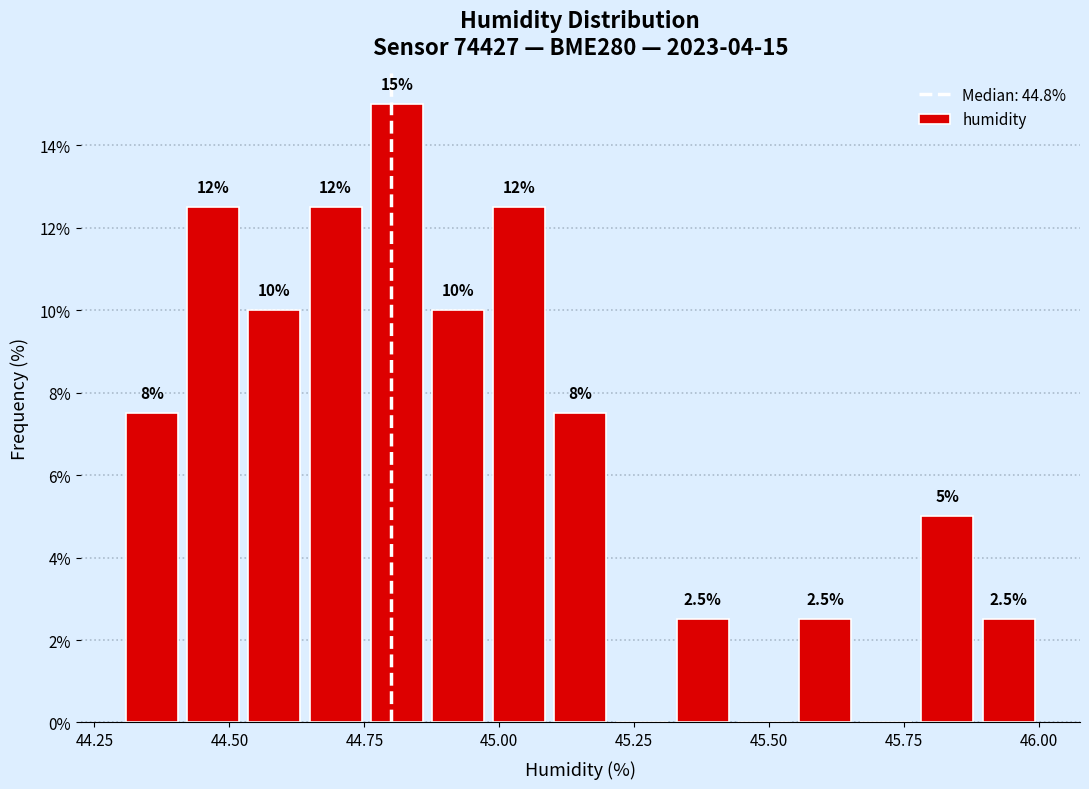

Around what value on the x-axis is the tallest bar? Give the approximate position of its centre, as read against the axis.

44.80